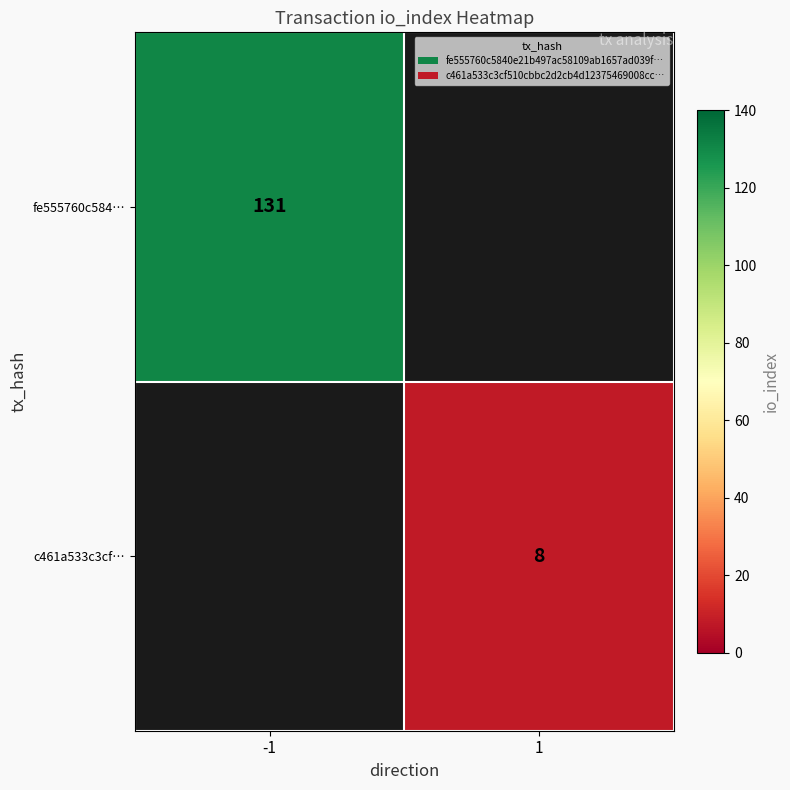

Is it true that c461a533c3cf… equals 12 at 1?

False